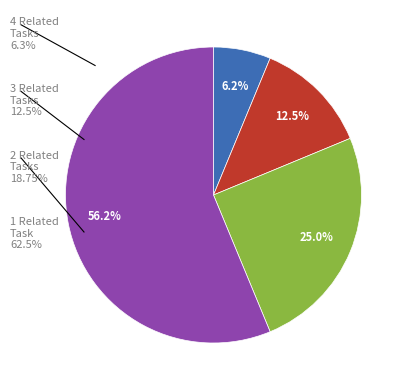

Does any single category account for the majority?

Yes